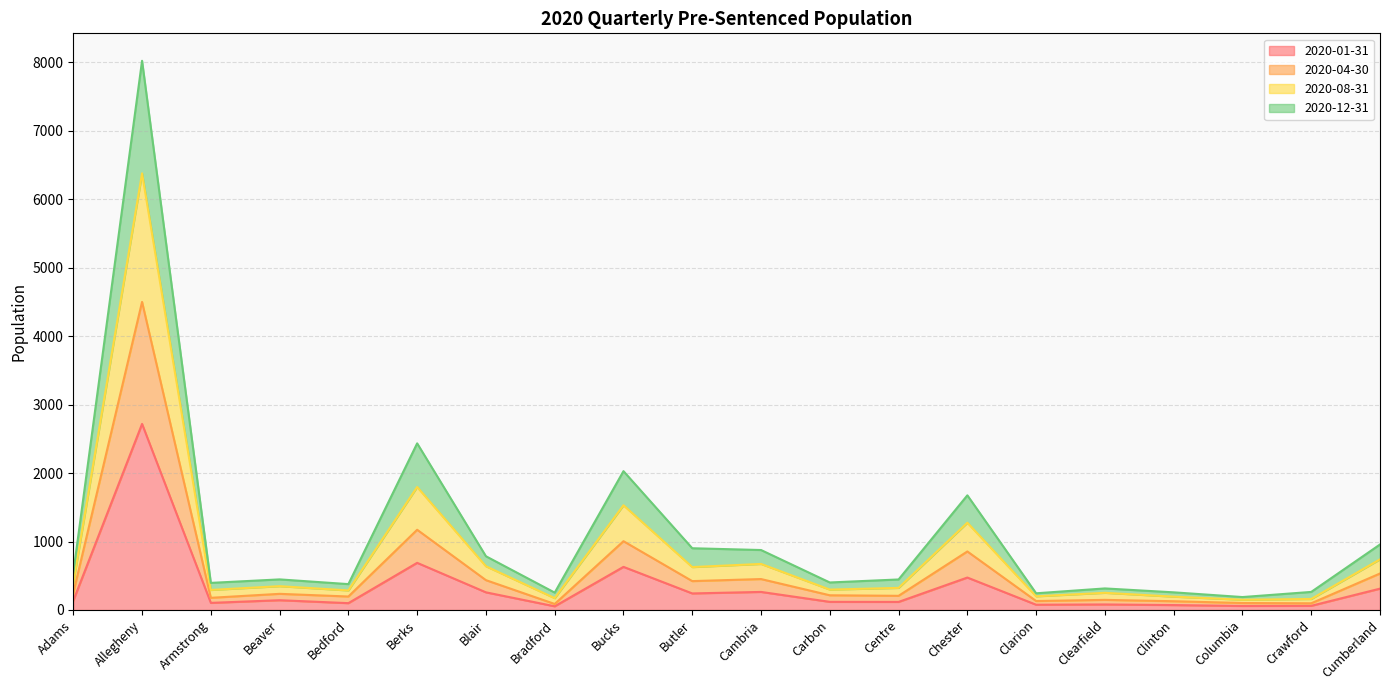

Between Adams and Beaver, which series saw the biggest shift?

2020-08-31